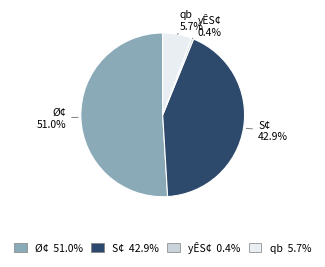

Is there a majority slice in this chart?

Yes